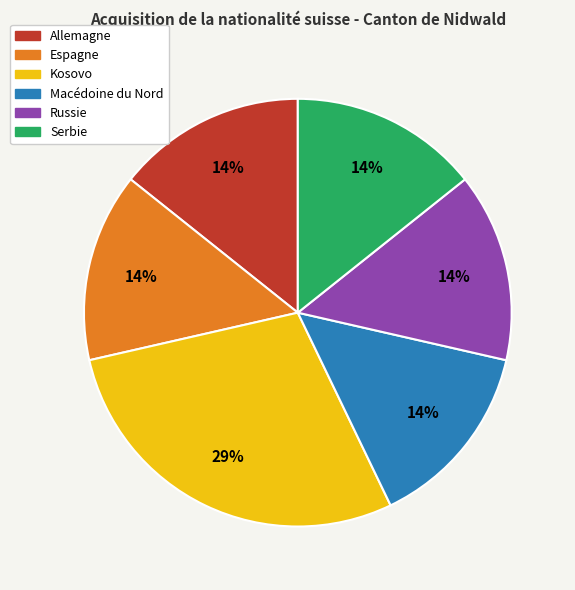

To the nearest percent, what is the average slice percentage?

17%